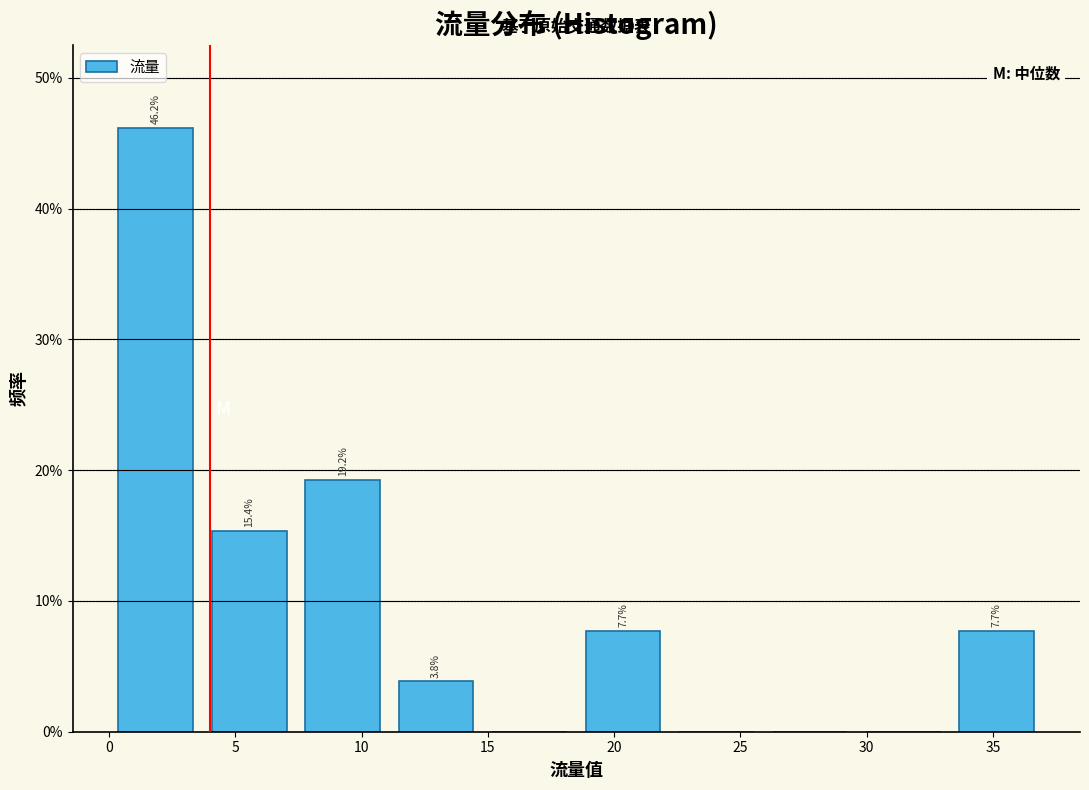

Over which range of the x-axis is the bar tallest?

0.0 to 3.7